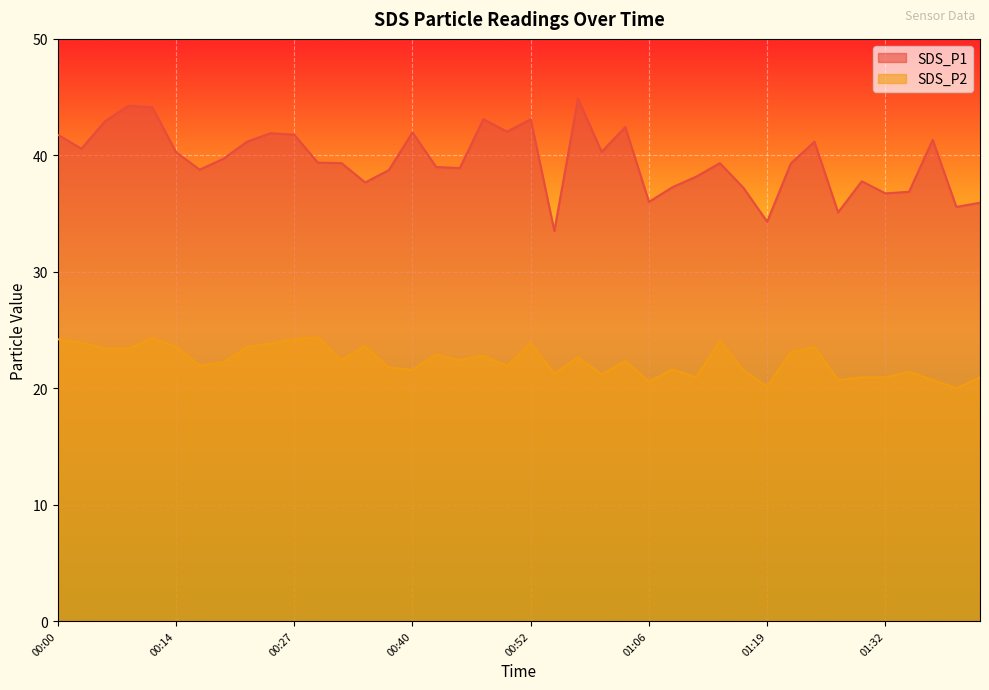

At 00:45, list the series in order from smallest to largest.

SDS_P2, SDS_P1